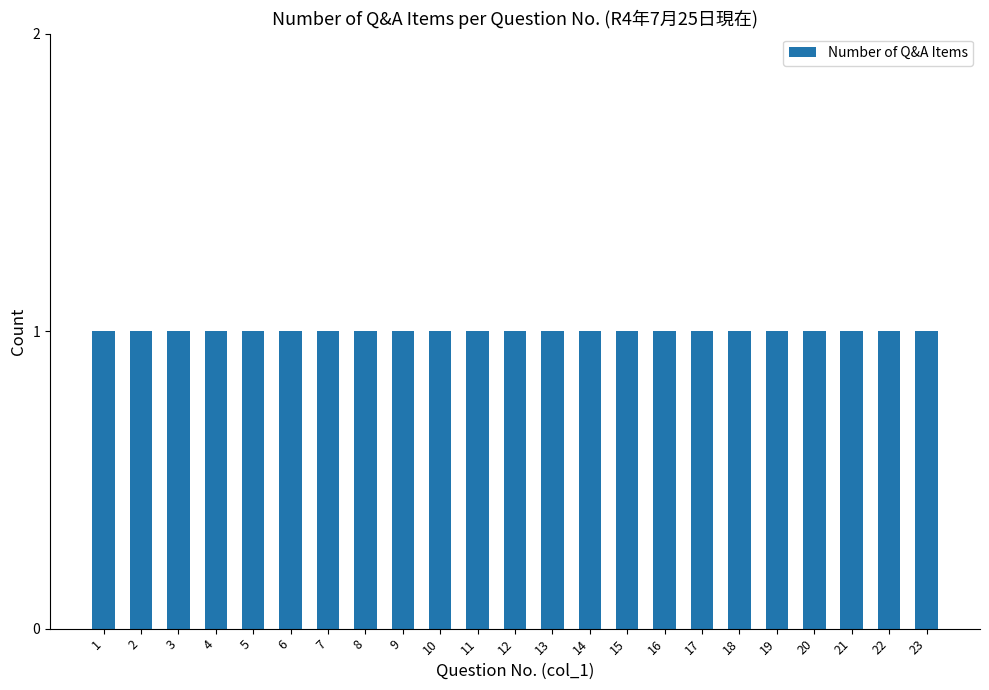

Between 23 and 21, which is larger?

23